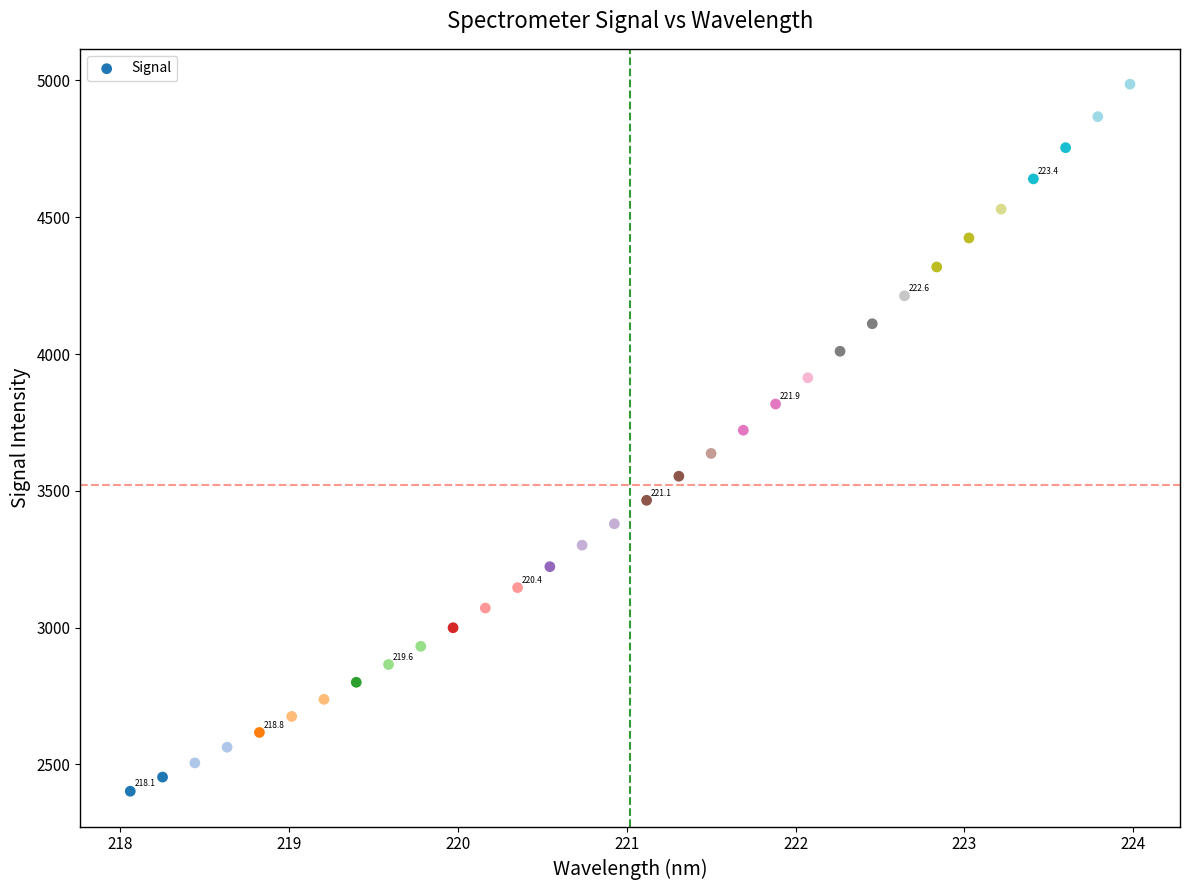

What is the range of Y values (max minus min)?

2584.6